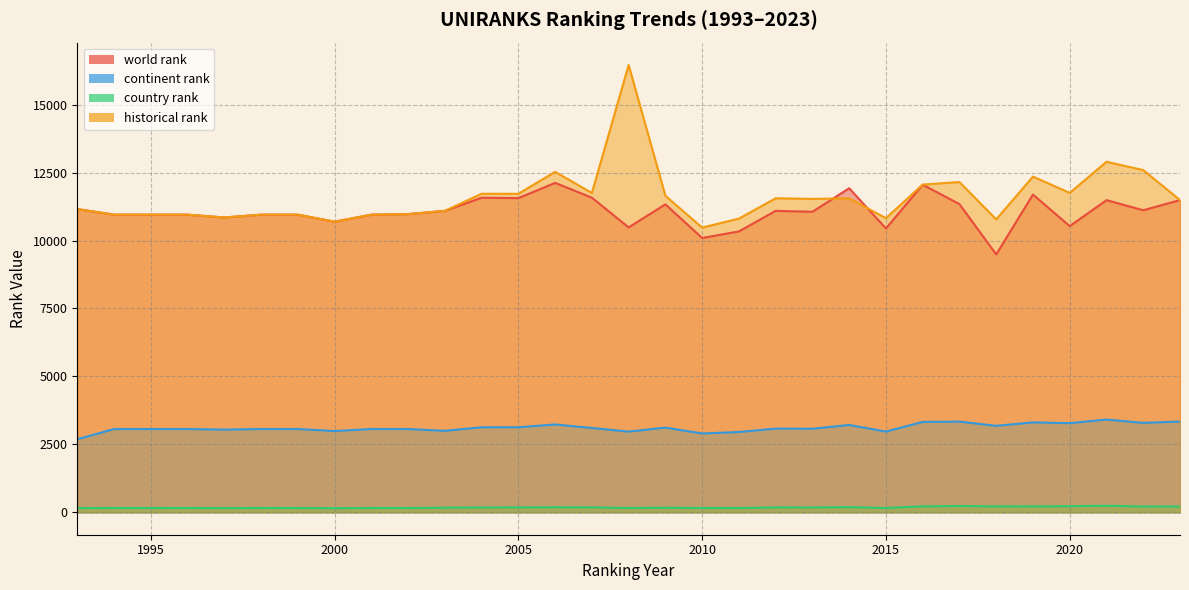

Reading left to right, transcribe all the data shown in this chart.

world rank: 11157.0	10951.0	10951.0	10951.0	10848.0	10951.0	10951.0	10693.0	10951.0	10972.0	11091.0	11575.0	11560.0	12121.0	11576.0	10483.0	11331.0	10093.0	10335.0	11092.0	11058.0	11923.0	10444.0	12053.0	11339.0	9490.0	11691.0	10529.0	11485.0	11114.0	11487.0
continent rank: 2689.0	3065.0	3065.0	3065.0	3044.0	3065.0	3065.0	2992.0	3065.0	3065.0	2999.0	3130.0	3131.0	3233.0	3104.0	2971.0	3117.0	2902.0	2956.0	3081.0	3076.0	3215.0	2971.0	3327.0	3338.0	3183.0	3309.0	3281.0	3415.0	3292.0	3341.0
country rank: 158.0	159.0	159.0	159.0	158.0	159.0	159.0	154.0	159.0	159.0	172.0	180.0	181.0	189.0	183.0	161.0	171.0	161.0	160.0	181.0	180.0	192.0	161.0	221.0	233.0	221.0	219.0	227.0	244.0	215.0	215.0
historical rank: 11157.0	10951.0	10951.0	10951.0	10848.0	10951.0	10951.0	10693.0	10951.0	10972.0	11091.0	11720.5	11719.5	12526.0	11749.5	16457.0	11645.5	10475.0	10806.5	11553.0	11532.0	11551.5	10822.0	12058.5	12151.0	10777.0	12351.0	11752.0	12897.0	12591.0	11487.0